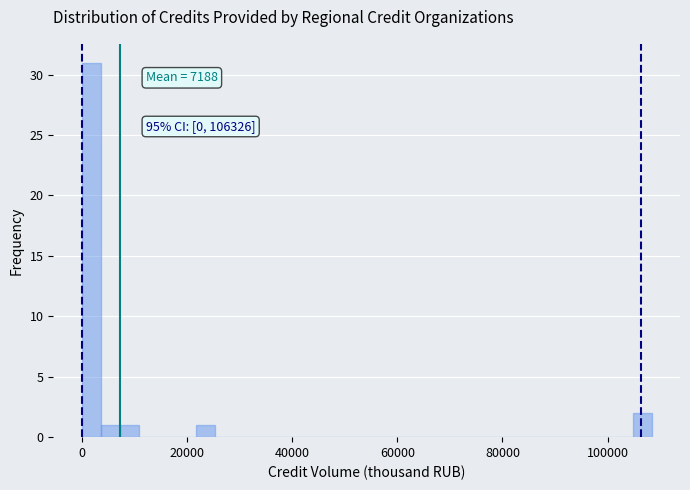

Read against the x-axis, roughly where is the centre of the tallest bar?

2000